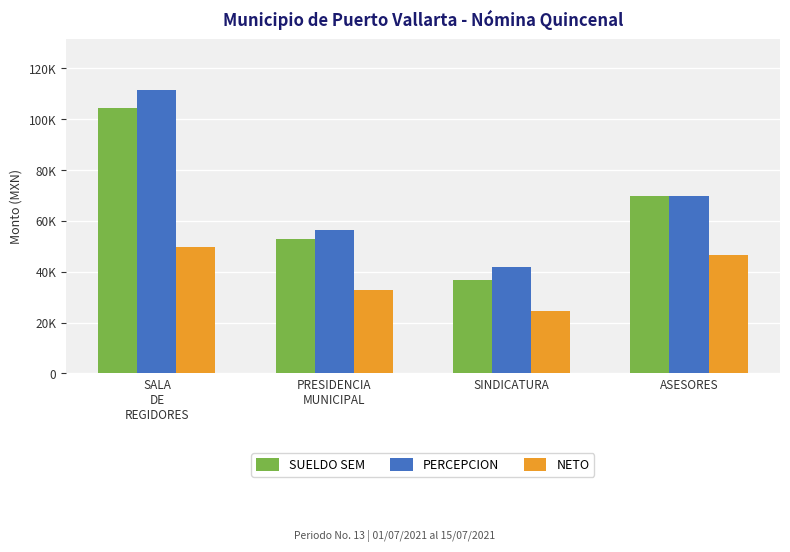

What is the label of the 4th bar from the left?

ASESORES